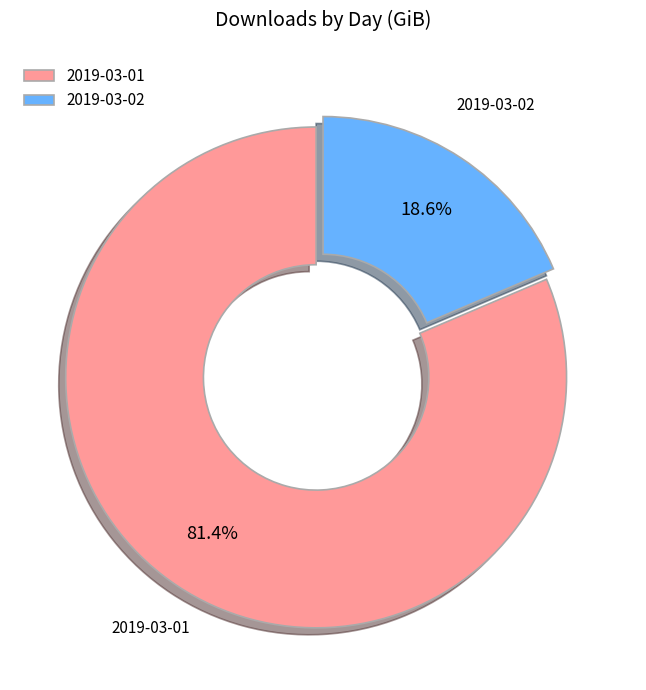

Does any single category account for the majority?

Yes